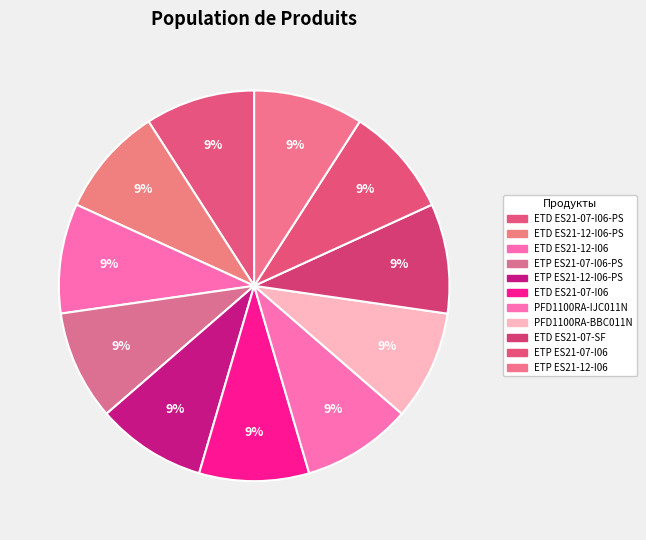

Count the number of slices in the pie.

11